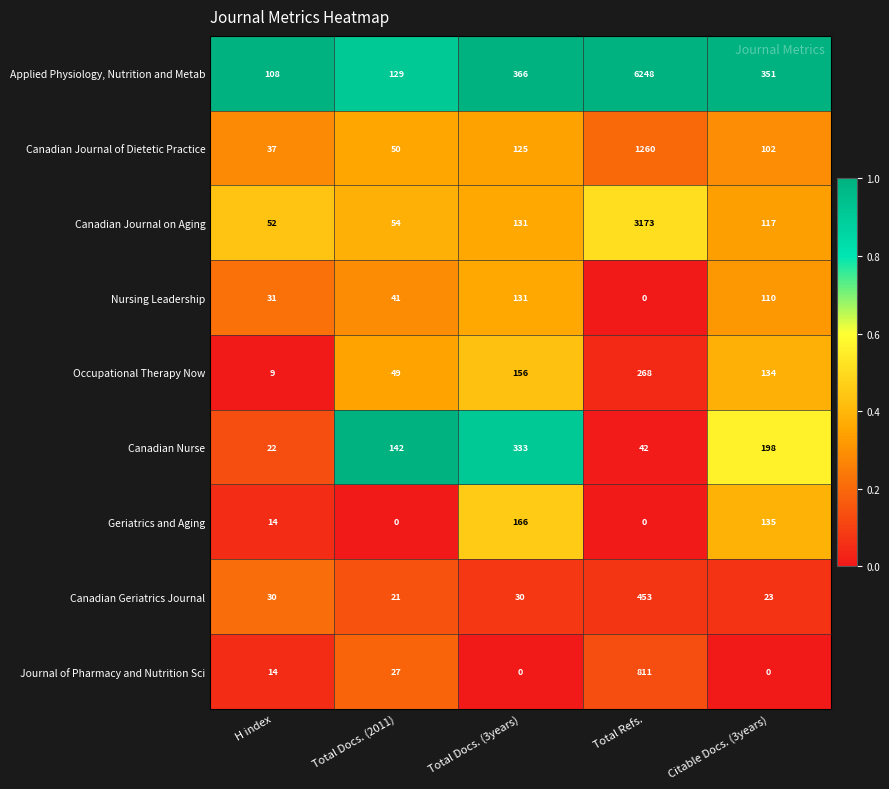

Which series has the largest total across all categories?

Applied Physiology, Nutrition and Metab